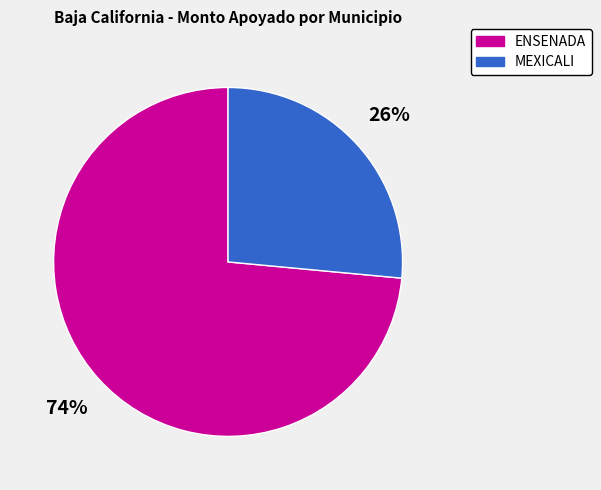

Is there any slice that represents more than half of the pie?

Yes